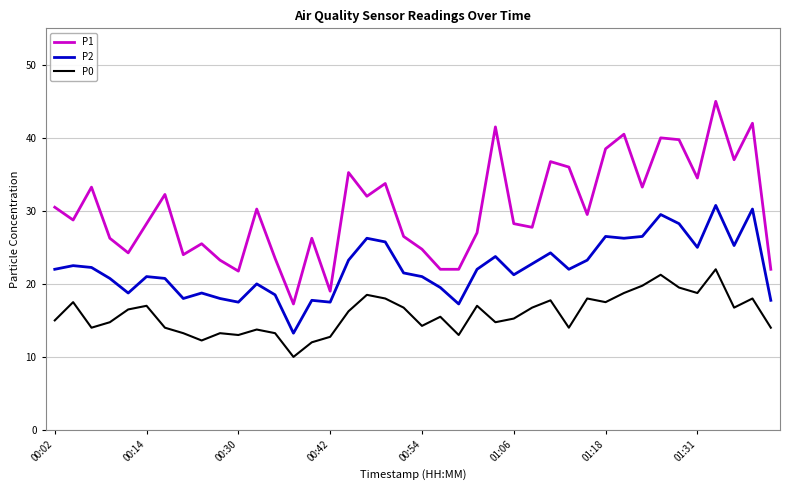

What is the difference between the maximum and minimum values in the P0 series?

12.0